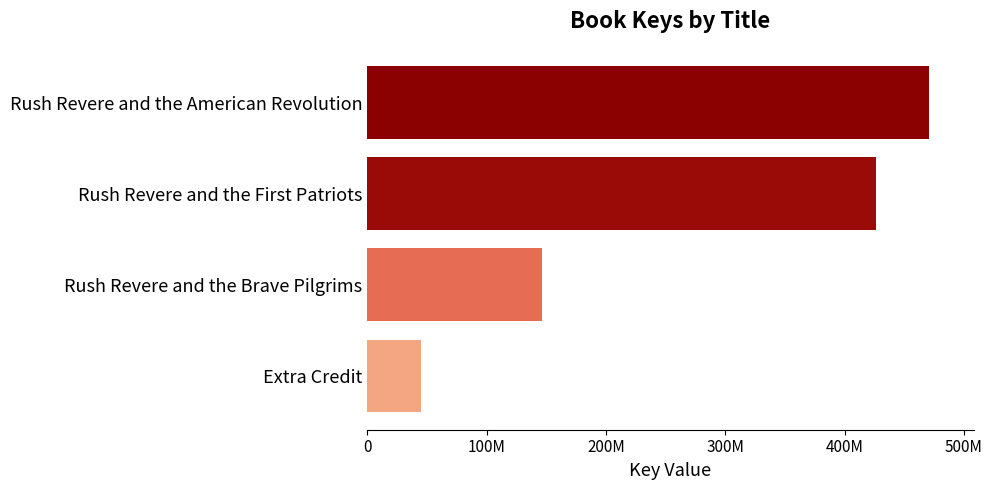

How many series are shown in this chart?

1